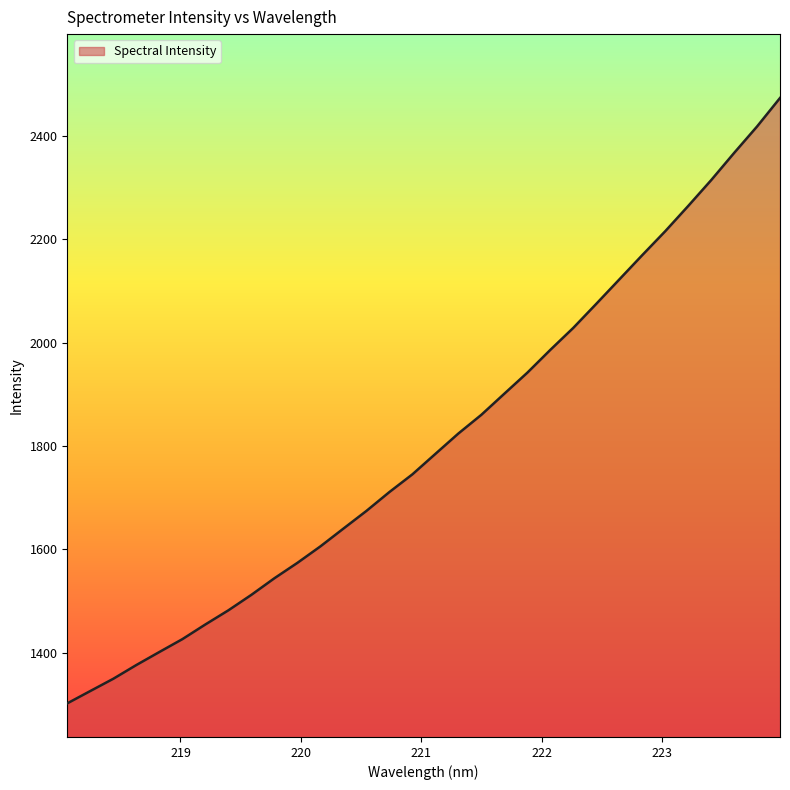

What is the maximum value shown in the chart?

2474.0